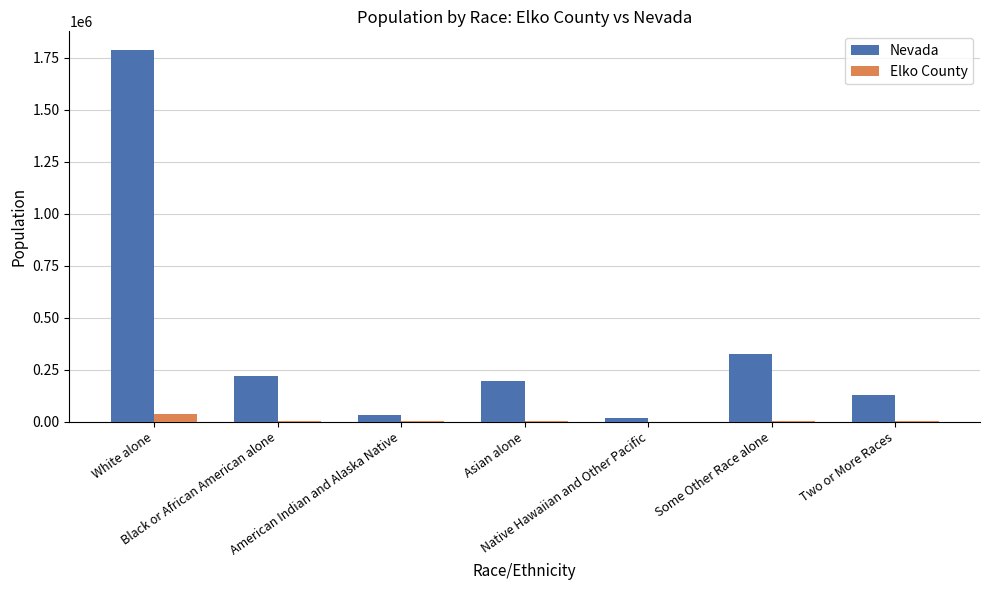

Which series has the largest range (max minus min)?

Nevada